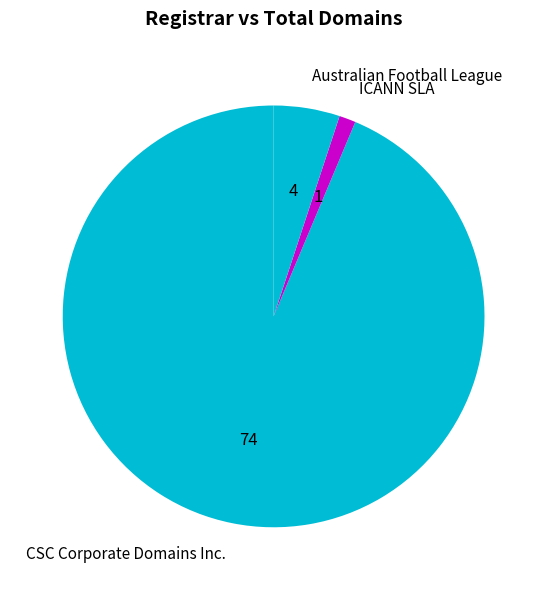

How many segments does this pie chart have?

3